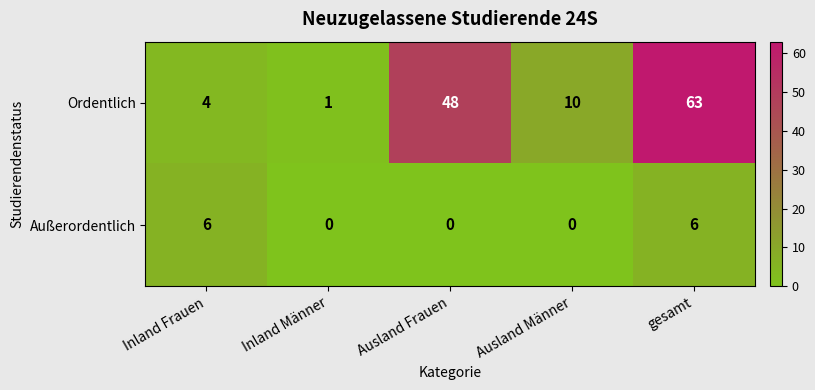

The value of Ordentlich at Inland Frauen is 4. True or false?

True